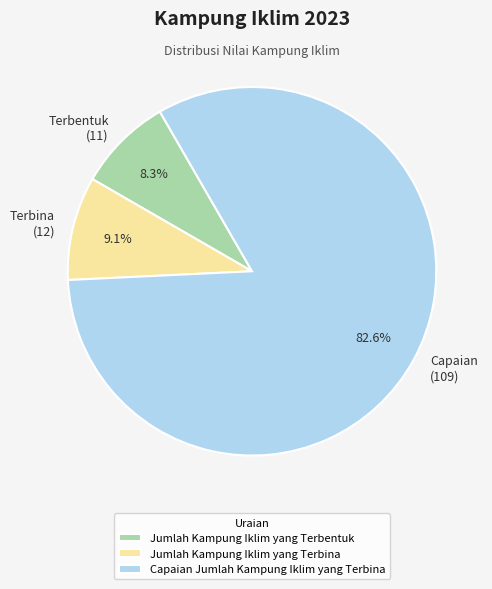

Which has a higher value, Capaian (109) or Terbina (12)?

Capaian (109)